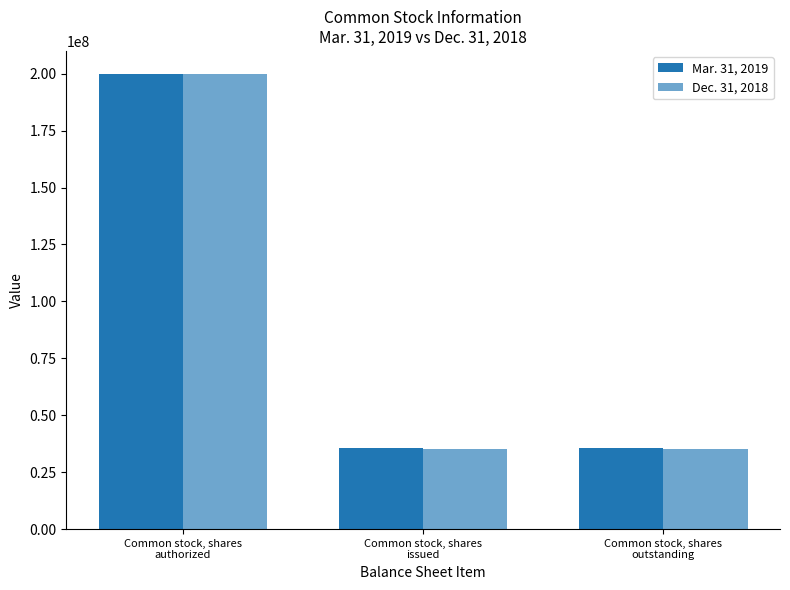

Read the Mar. 31, 2019 value at Common stock, shares
authorized.

200000000